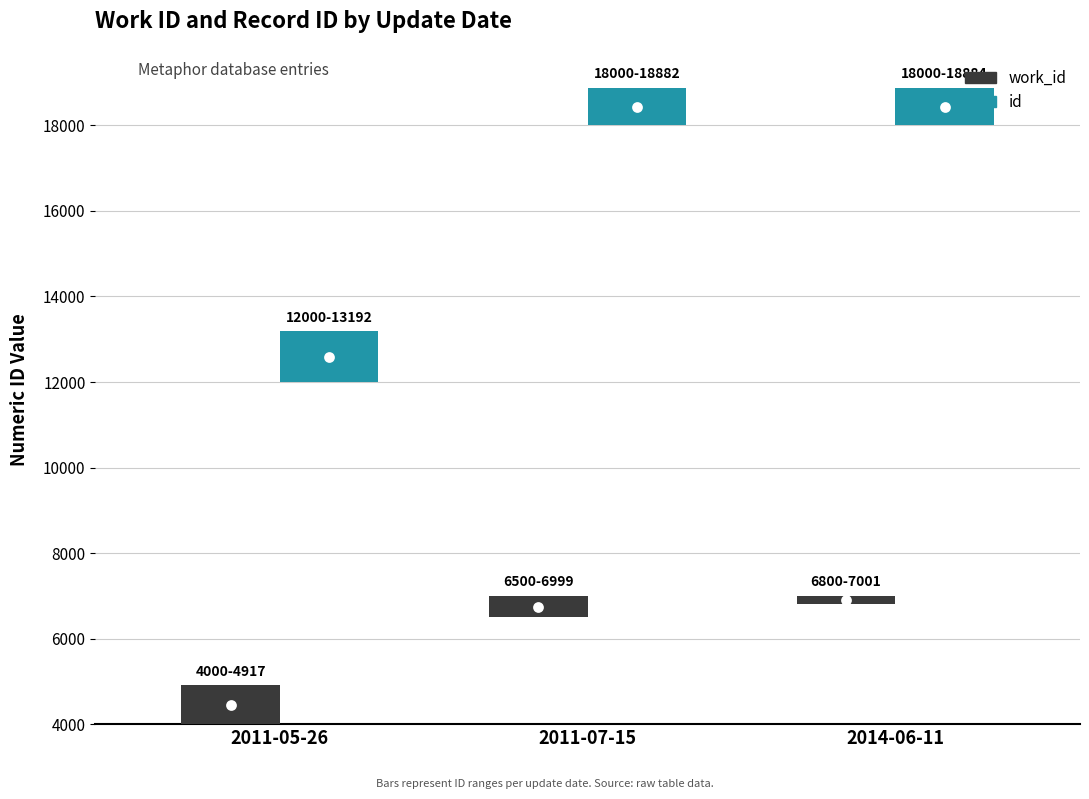

Which series has the widest spread of Y values?

id